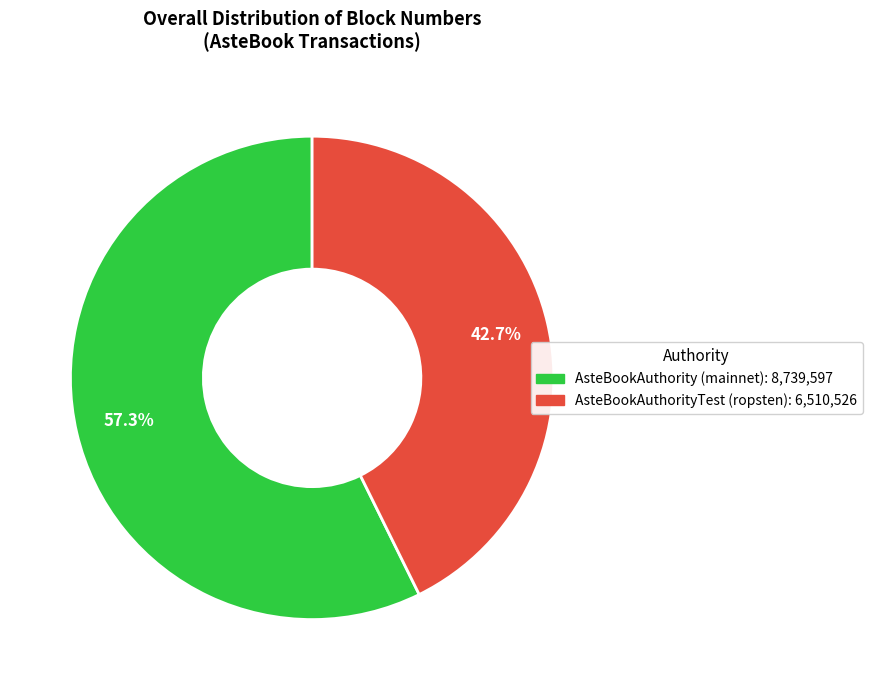

Combined, do AsteBookAuthority (mainnet) and AsteBookAuthorityTest (ropsten) account for over 50%?

Yes